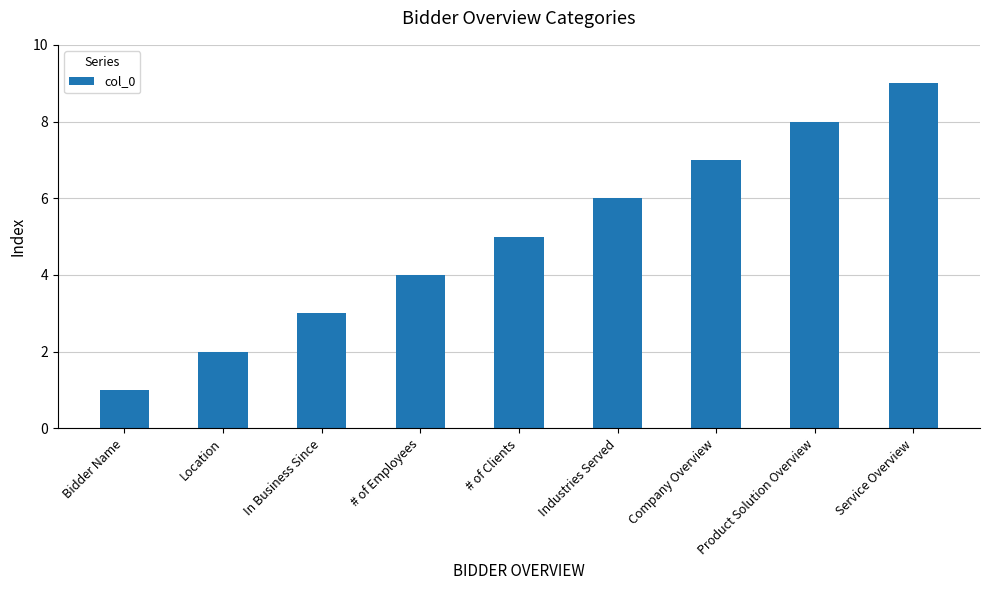

List the labels in order of value, smallest first.

Bidder Name, Location, In Business Since, # of Employees, # of Clients, Industries Served, Company Overview, Product Solution Overview, Service Overview